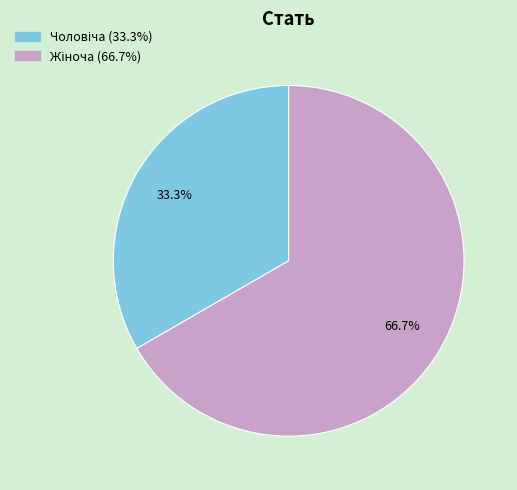

Is there a majority slice in this chart?

Yes